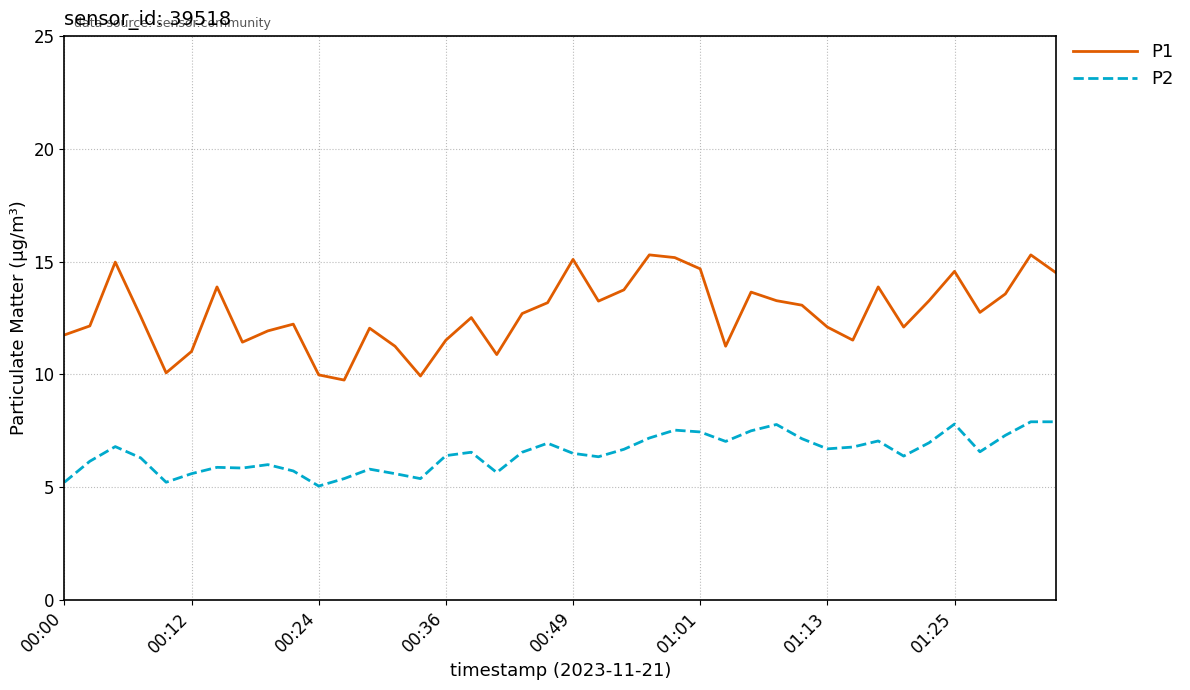

Which series has the widest spread of values?

P1